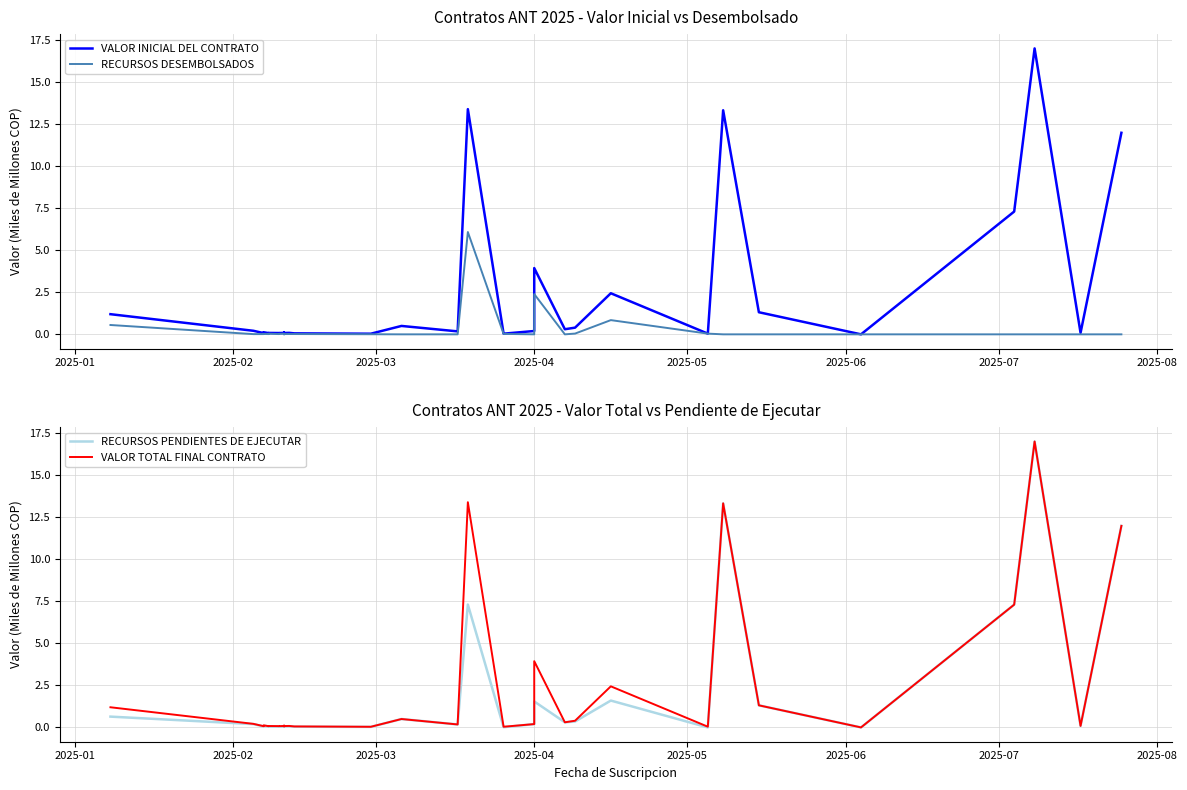

True or false: VALOR TOTAL FINAL CONTRATO and VALOR INICIAL DEL CONTRATO cross at least once.

False